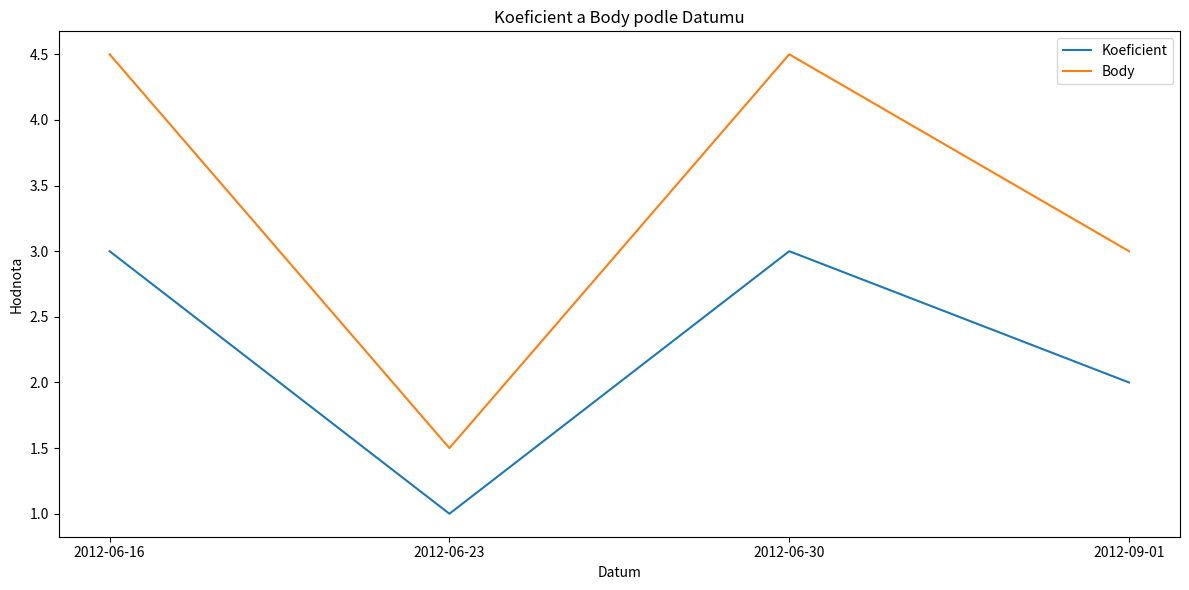

What is the difference between the maximum and minimum values in the Body series?

3.0